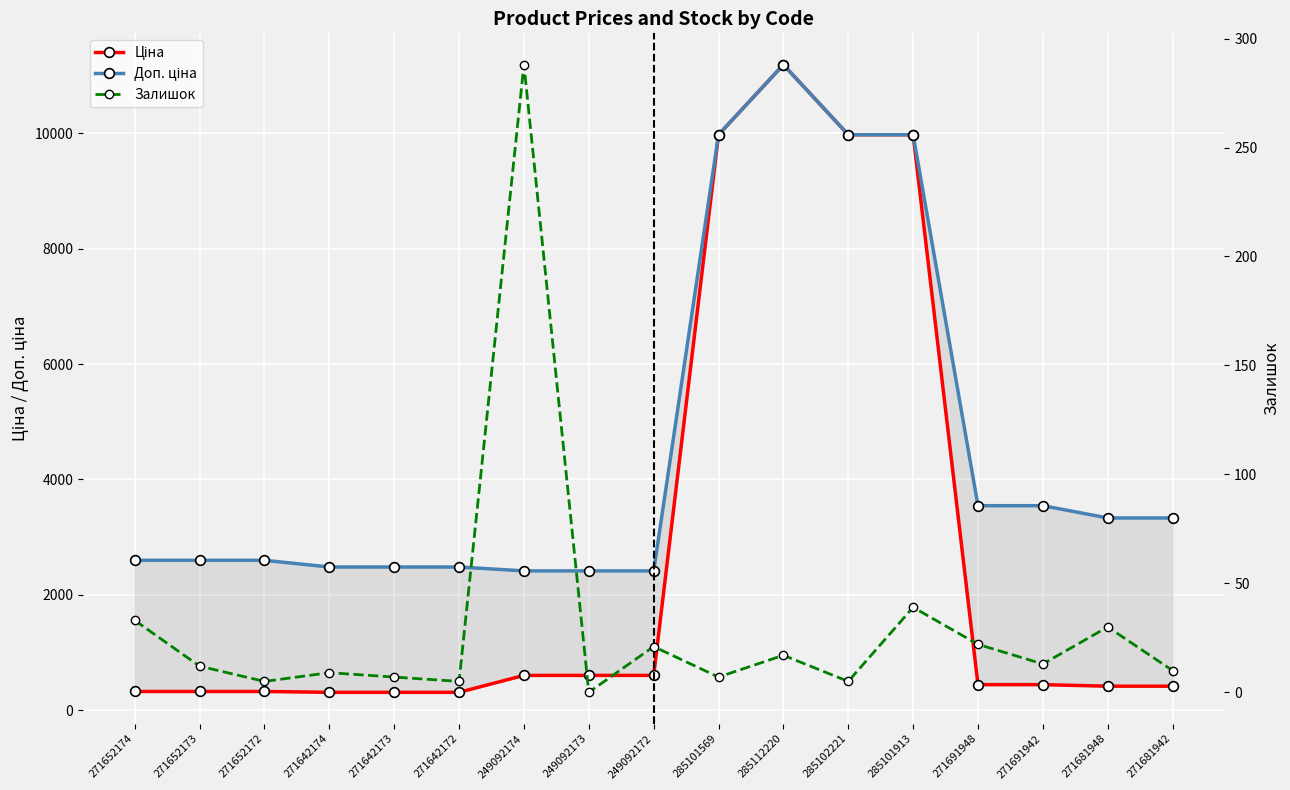

At which label does Ціна reach its peak?

285112220